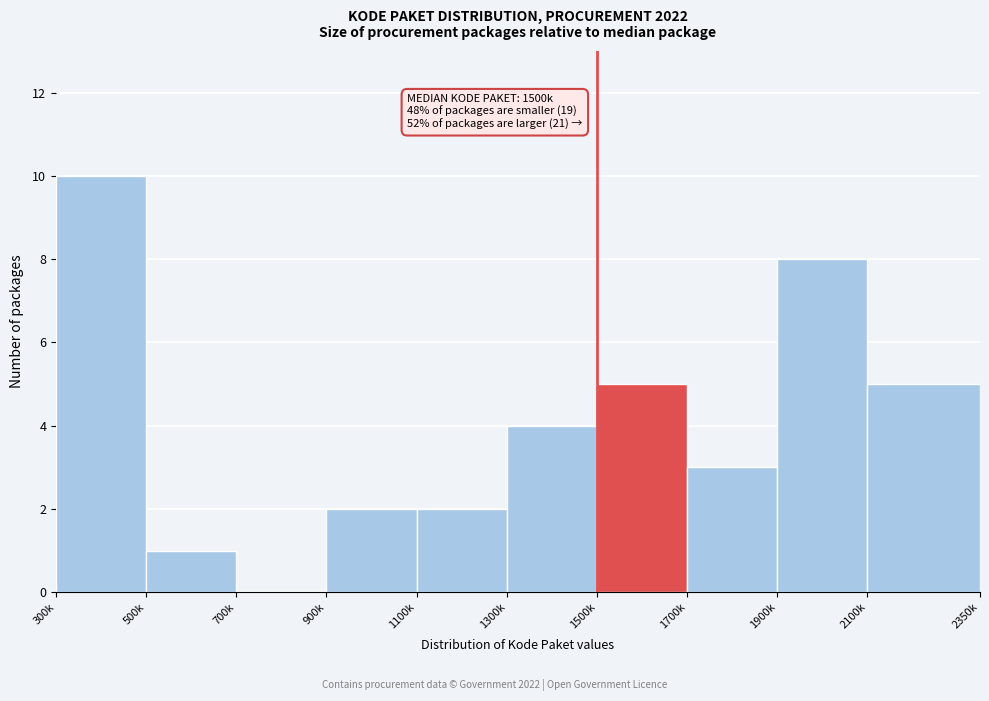

Reading left to right, list all the values displayed in this chart.

300k=10	500k=1	700k=0	900k=2	1100k=2	1300k=4	1500k=5	1700k=3	1900k=8	2100k=5